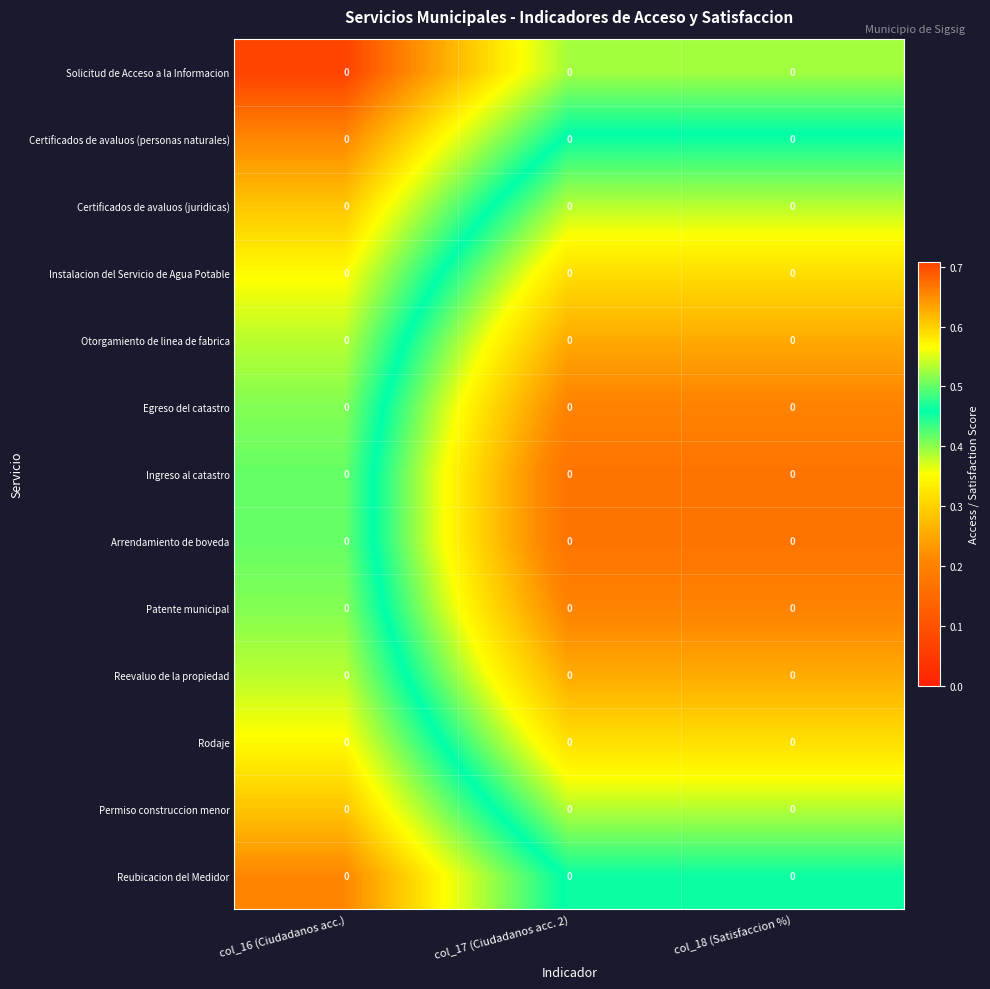

Between col_18 (Satisfaccion %) and col_17 (Ciudadanos acc. 2), which is larger?

col_18 (Satisfaccion %)